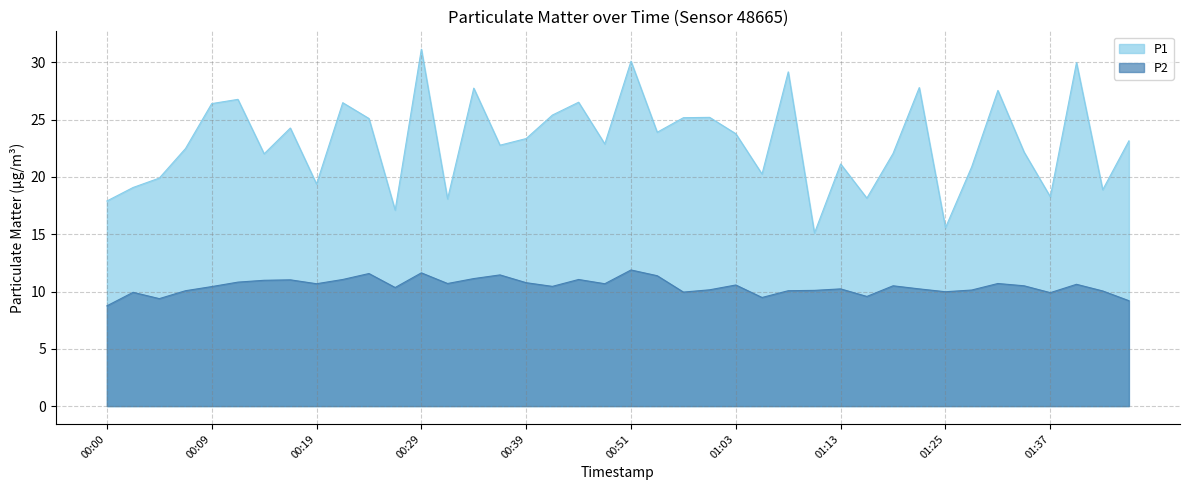

Where does the P1 series first go above 23?

00:09